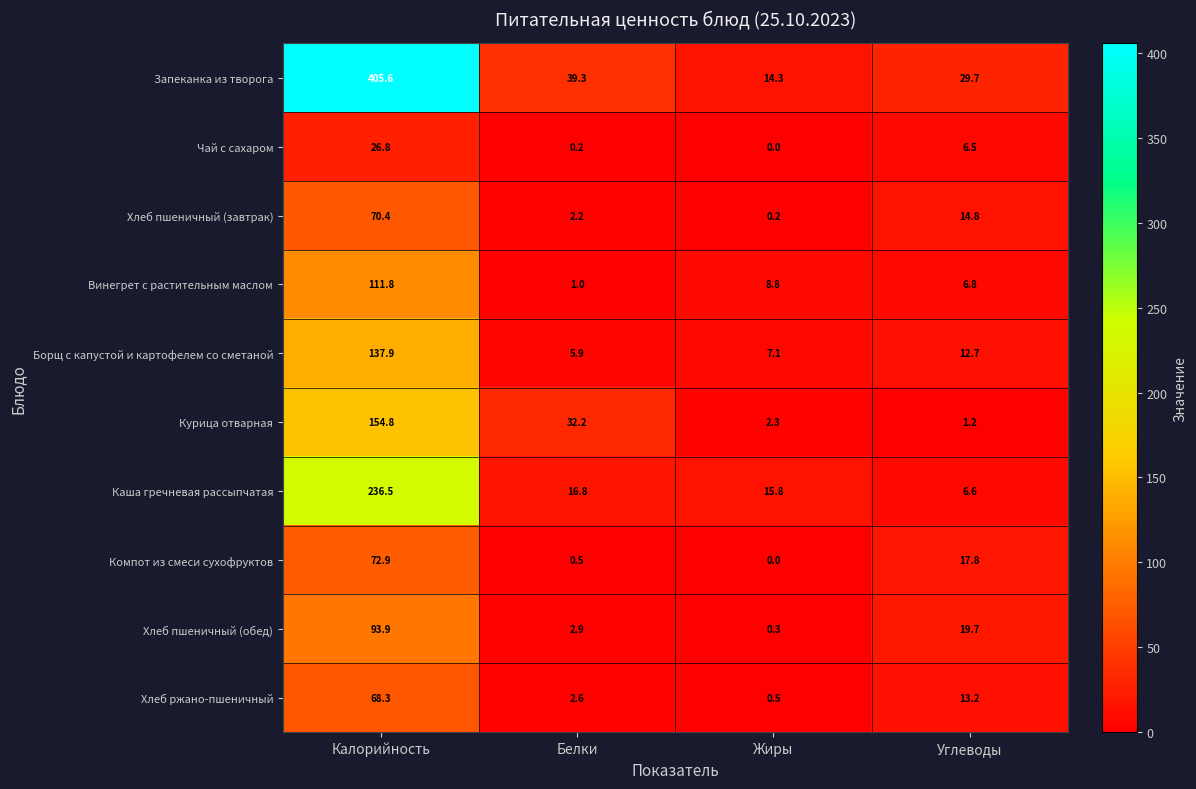

Is the value of Каша гречневая рассыпчатая at Углеводы greater than the value of Хлеб пшеничный (завтрак) at Калорийность?

No